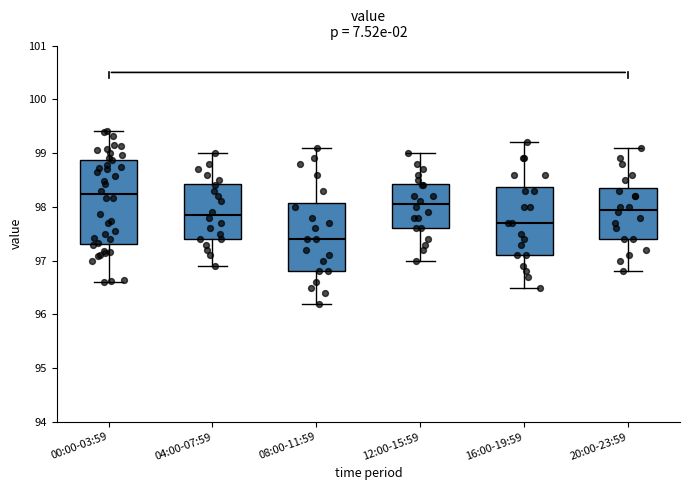

Which box has the highest median line?

00:00-03:59